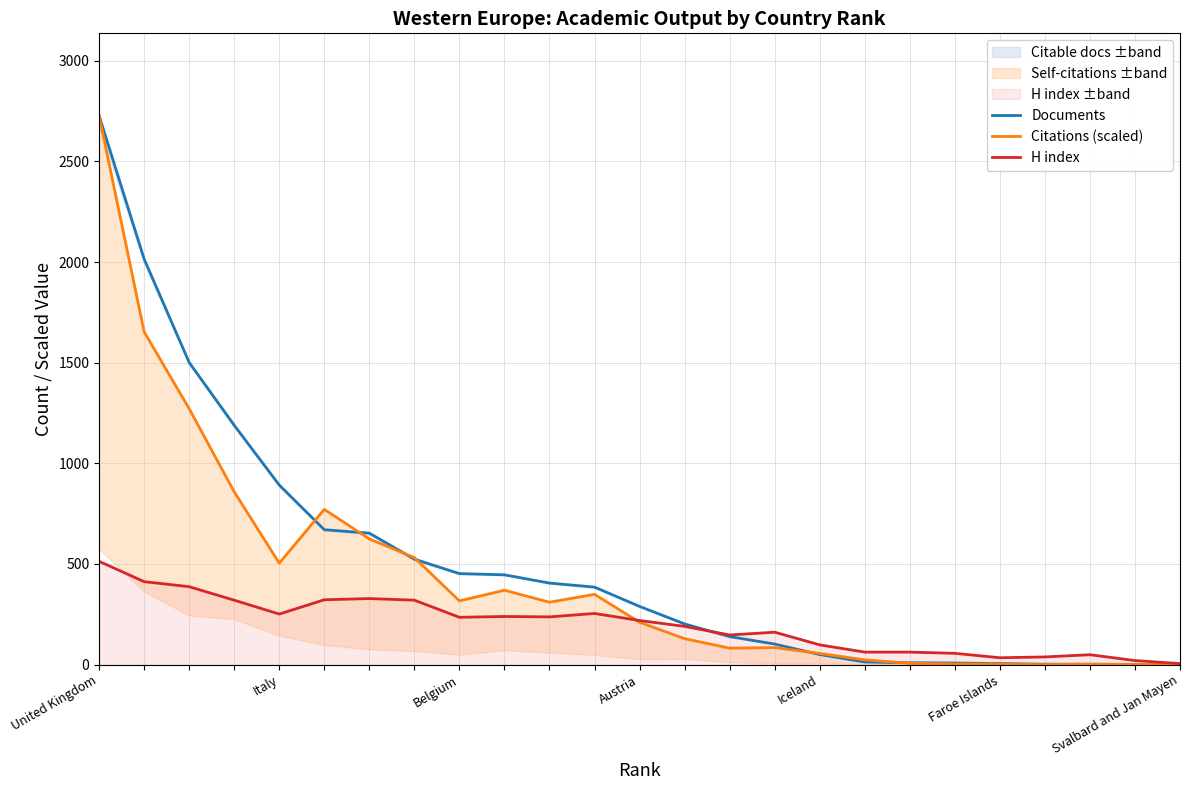

How many interior local valleys does the Citations (scaled) series have?

6